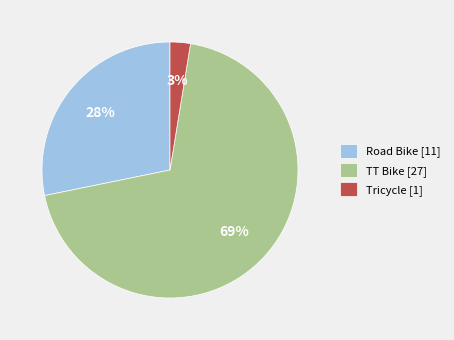

To the nearest percent, what is the average slice percentage?

33%